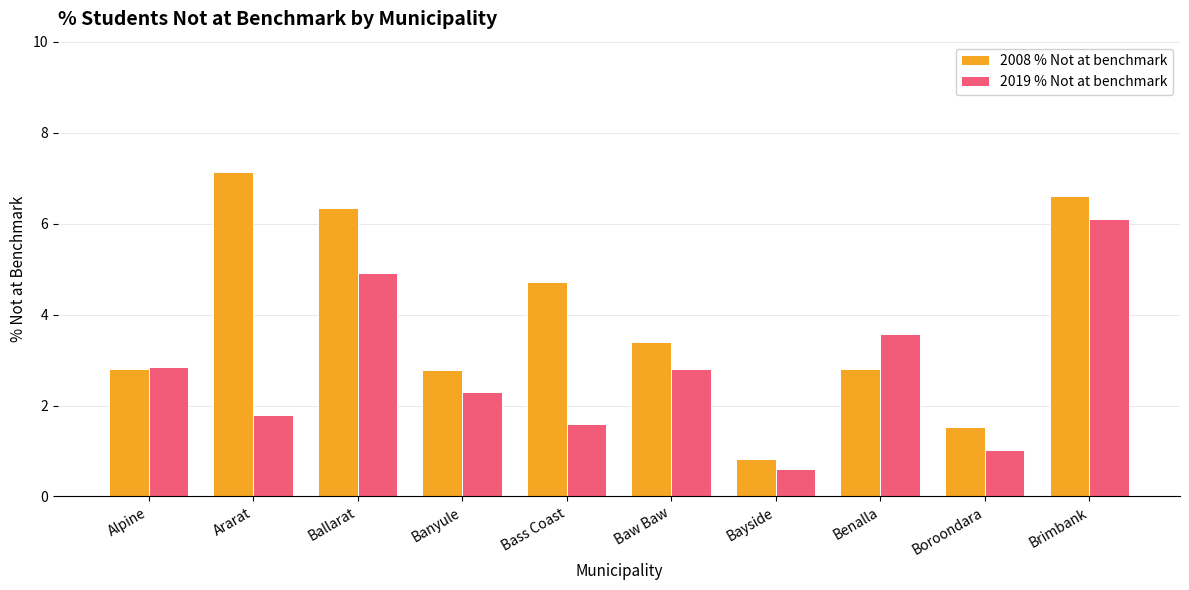

Reading right to left, what are all the values shown in this chart?

2008 % Not at benchmark: 6.6	1.5	2.8	0.8	3.4	4.7	2.8	6.3	7.1	2.8
2019 % Not at benchmark: 6.1	1.0	3.6	0.6	2.8	1.6	2.3	4.9	1.8	2.8